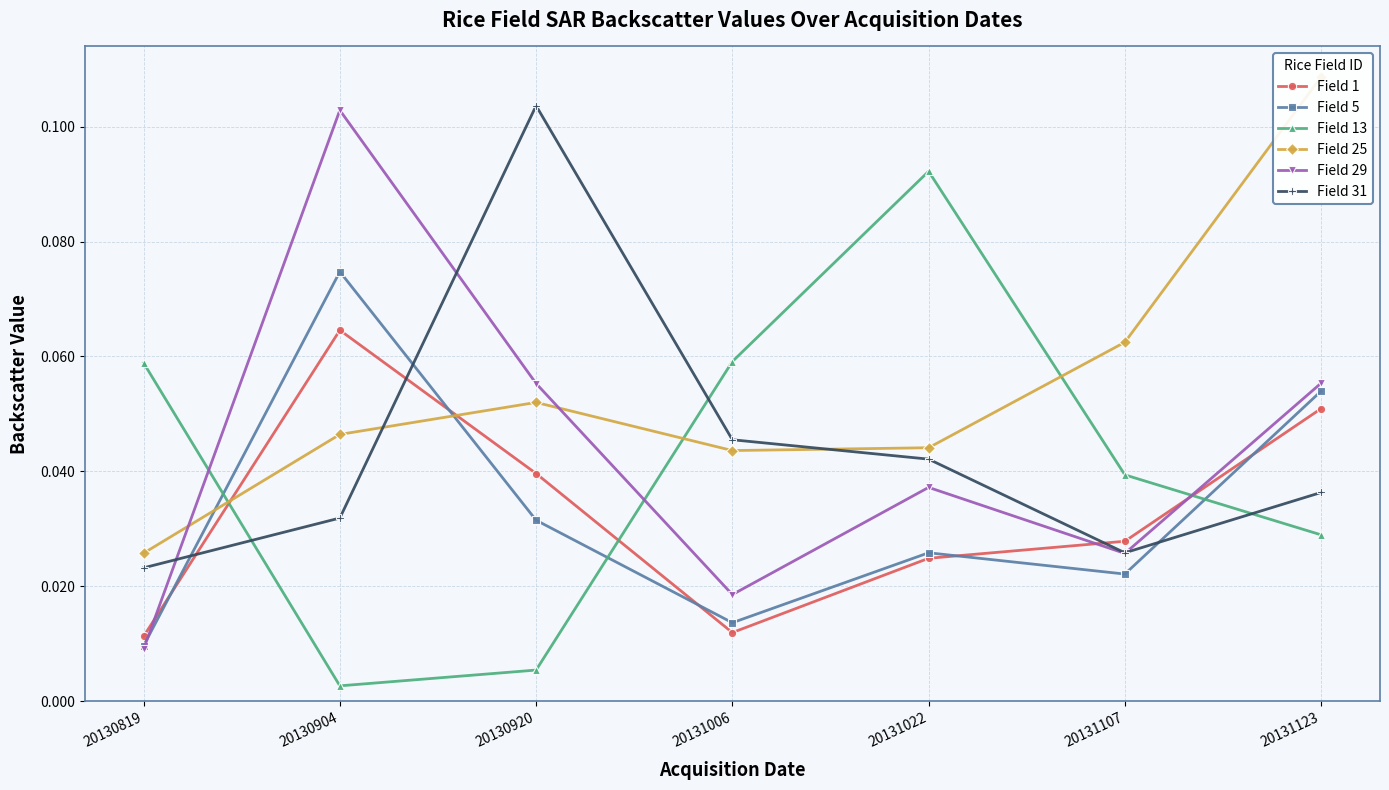

In Field 31, how many points are higher than both neighbors (excluding endpoints)?

1